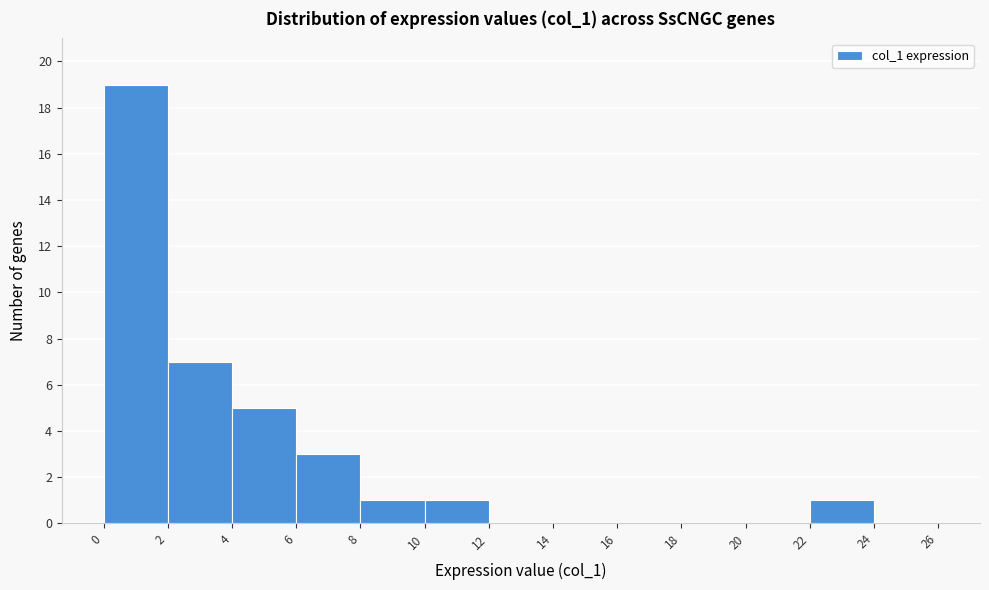

How tall is the bar that spans 8 to 10 on the x-axis? The values are not printed on the chart, so give them approximately, as read against the axis.

1